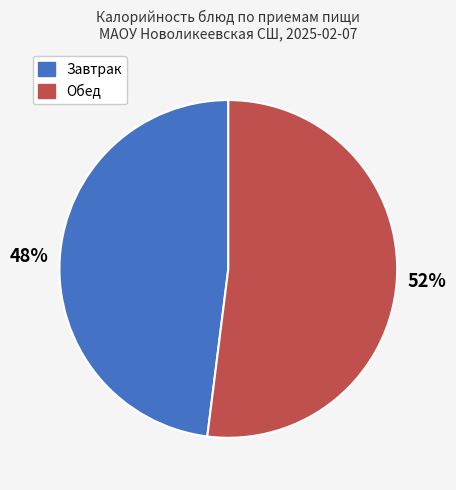

To the nearest percent, what is the average slice percentage?

50%